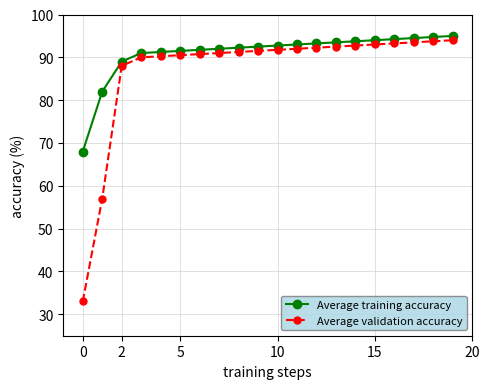

Rank the series by their average value, from lowest to highest.

Average validation accuracy, Average training accuracy